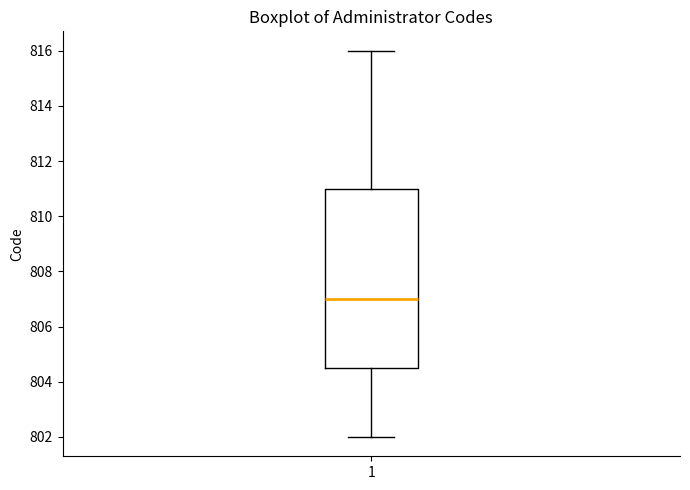

Where is the lower edge of the box at x = 1 on the y-axis? The values are not printed on the chart, so give them approximately, as read against the axis.

804.6